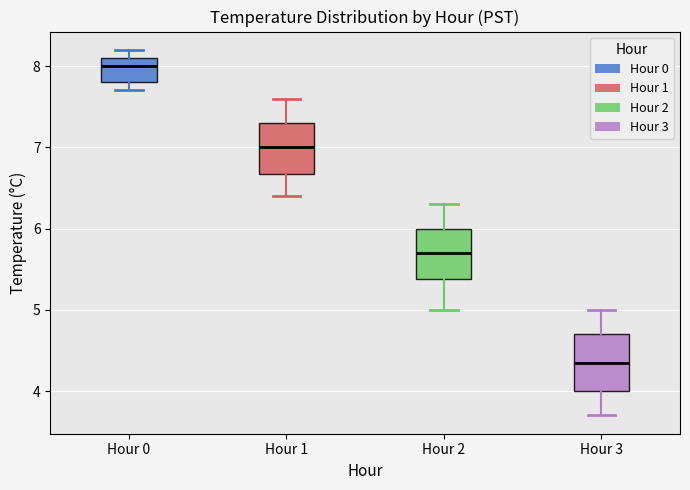

Reading left to right, transcribe this box plot: for each box, give where its median line is, the range the box spans, and where its two whiskers end, as read against the y-axis. The values are not printed on the chart, so give them approximately, as read against the axis.

Hour 0: median 8.0, box 7.8 to 8.1, whiskers 7.7 to 8.2
Hour 1: median 7.0, box 6.7 to 7.3, whiskers 6.4 to 7.6
Hour 2: median 5.7, box 5.4 to 6.0, whiskers 5.0 to 6.3
Hour 3: median 4.4, box 4.0 to 4.7, whiskers 3.7 to 5.0